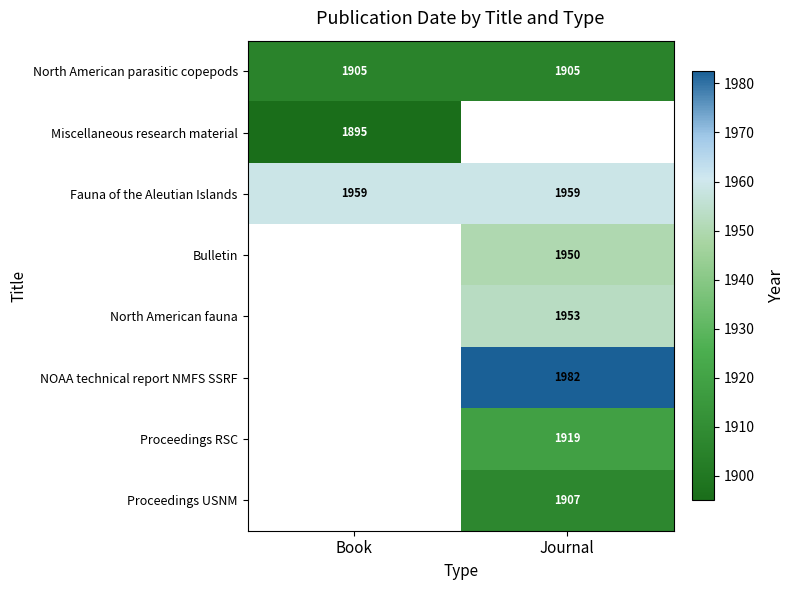

Is it true that Proceedings RSC equals 545 at Journal?

False